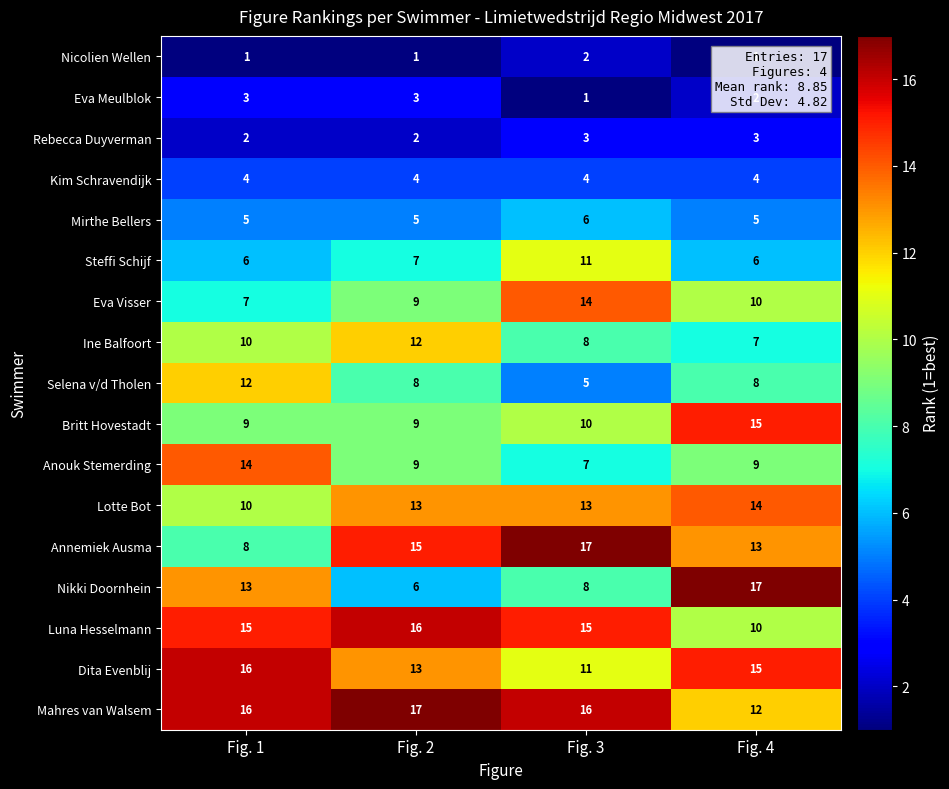

How many Mahres van Walsem values are between 16 and 17?

3